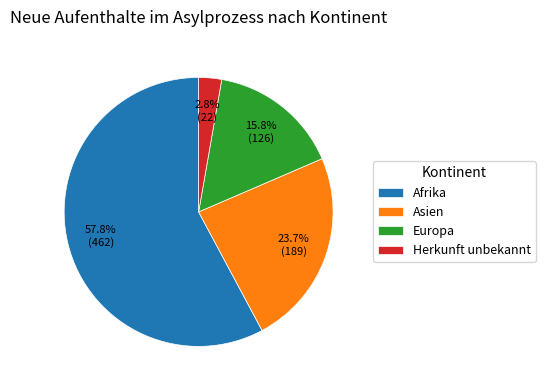

Rank the categories by value from lowest to highest.

Herkunft unbekannt, Europa, Asien, Afrika